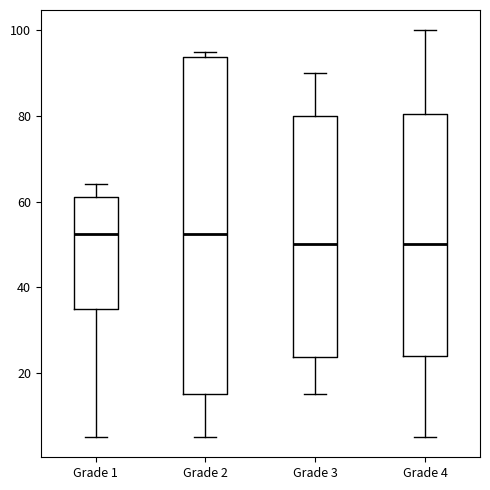

Which box is the tallest, from its lower edge to its upper edge?

Grade 2